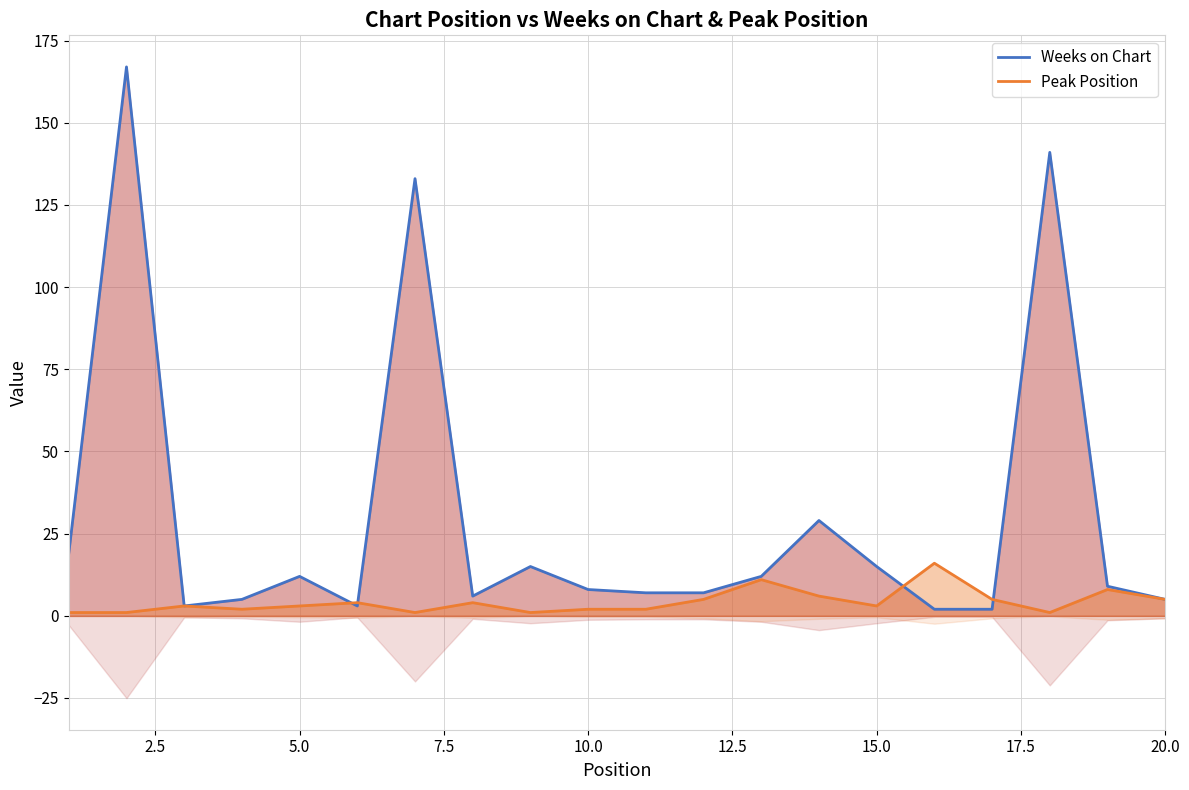

What is the lowest value of the Peak Position series?

1